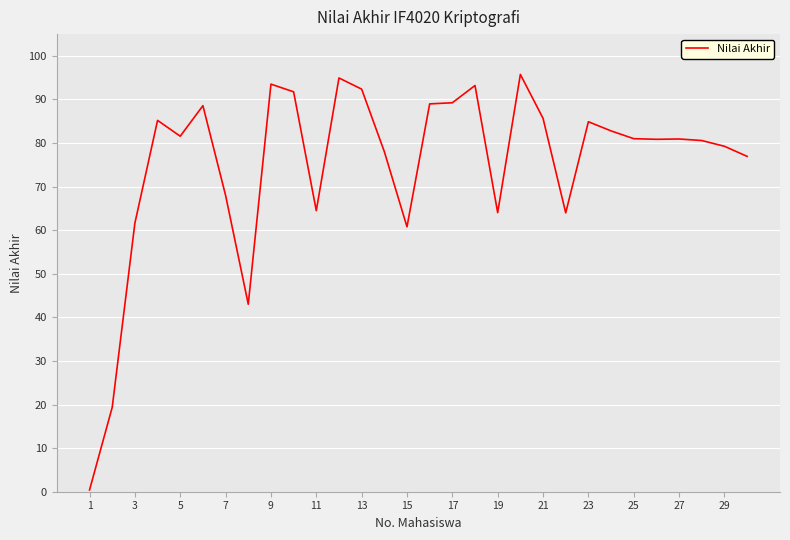

What is the difference between the maximum and minimum values?

95.3